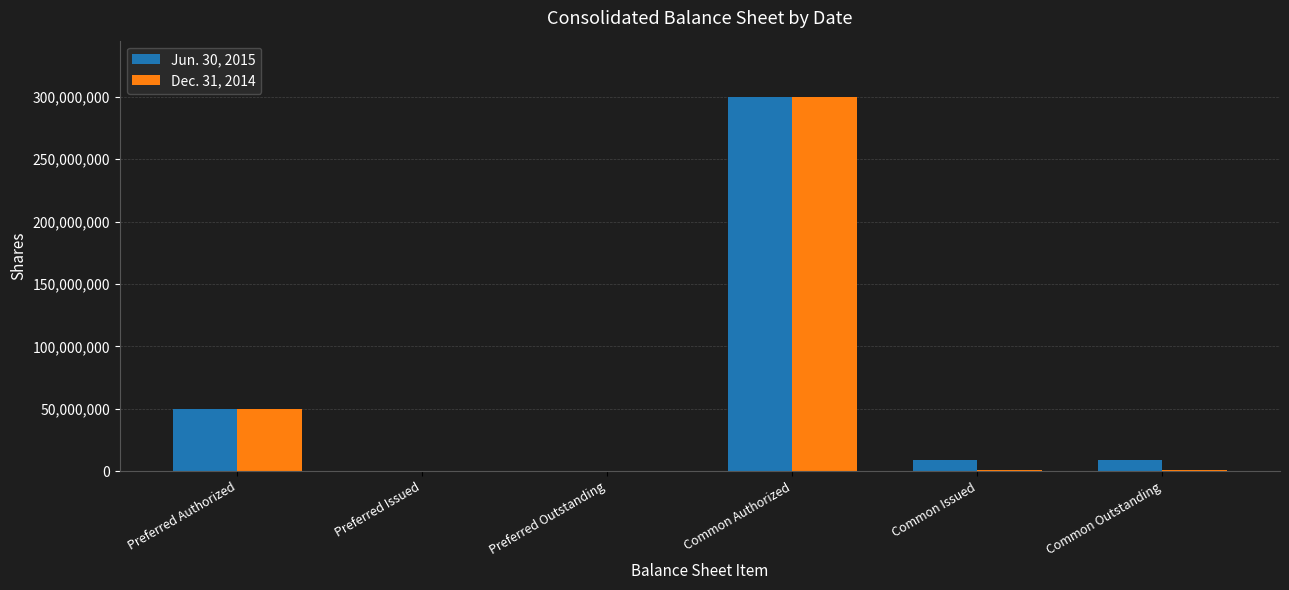

Is it true that Jun. 30, 2015 equals -163352513 at Preferred Issued?

False